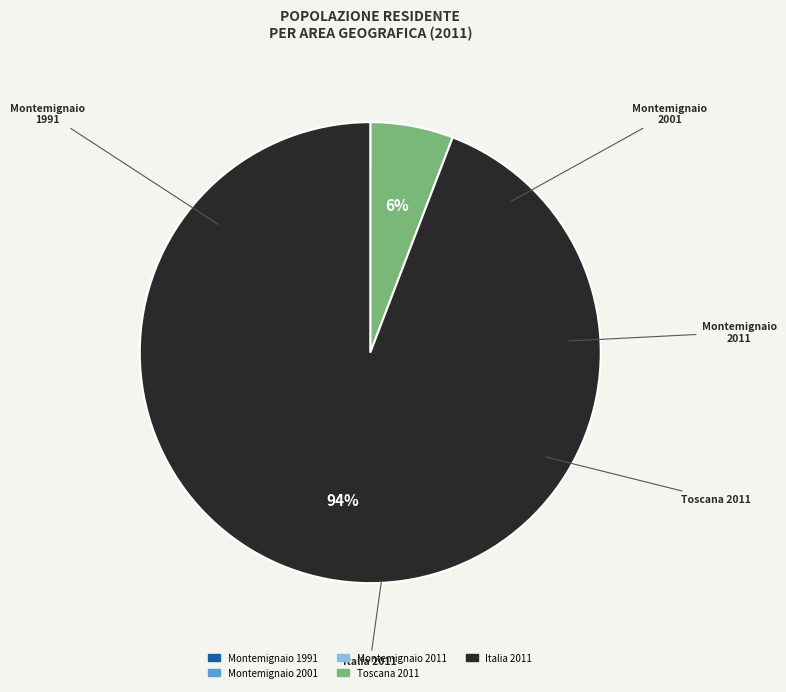

Rank the categories by value from highest to lowest.

Italia 2011, Toscana 2011, Montemignaio 2001, Montemignaio 2011, Montemignaio 1991